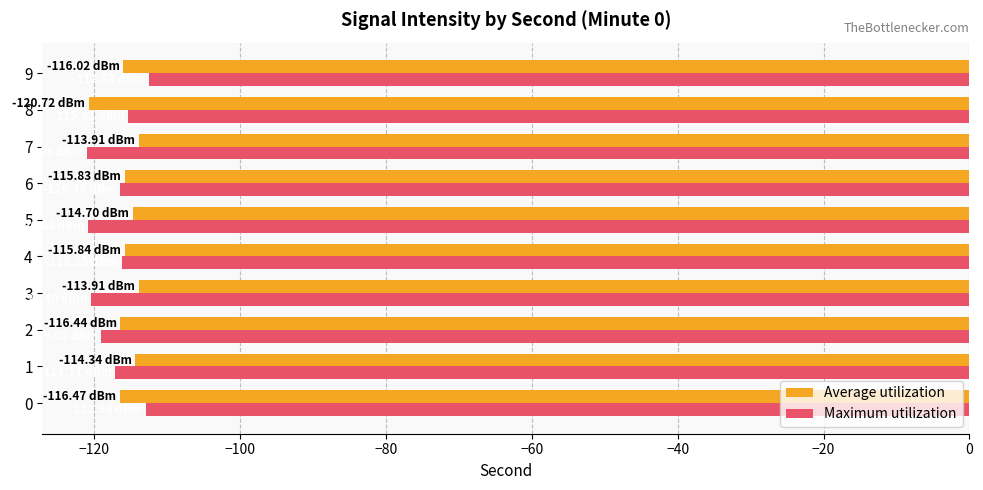

Rank the series at 3 from lowest to highest value.

Maximum utilization, Average utilization